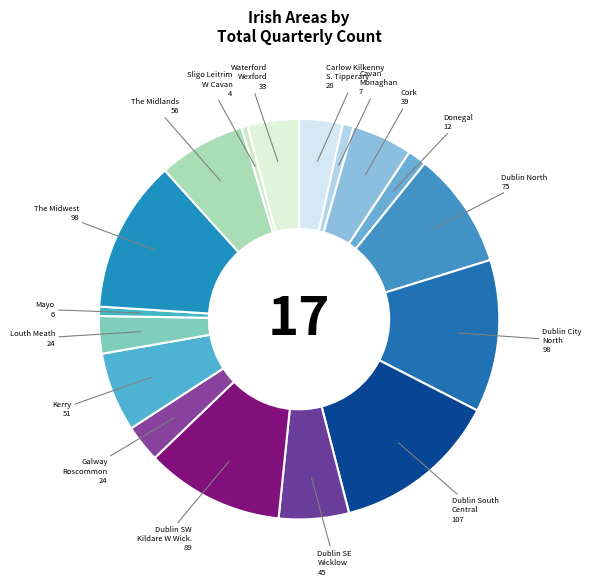

Between Kerry and Sligo Leitrim W Cavan, which is larger?

Kerry